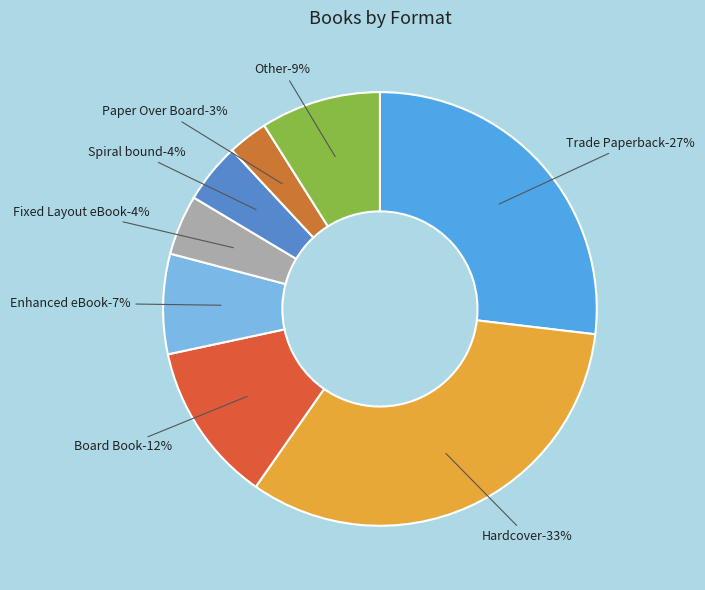

To the nearest percent, what percentage of the pie is Spiral bound?

4%